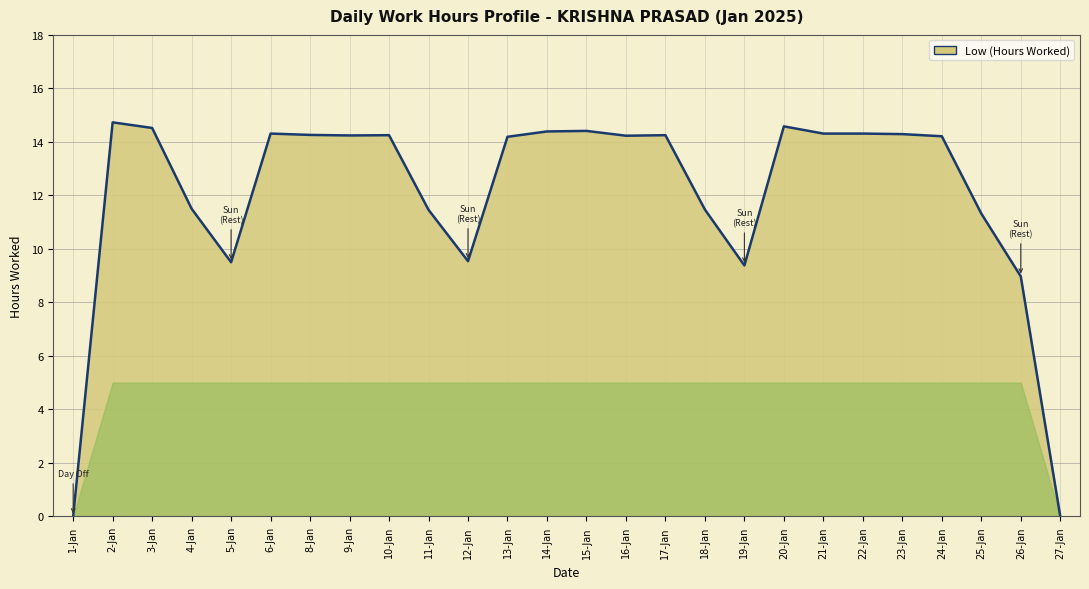

What is the difference between the second highest and minimum values?

14.6